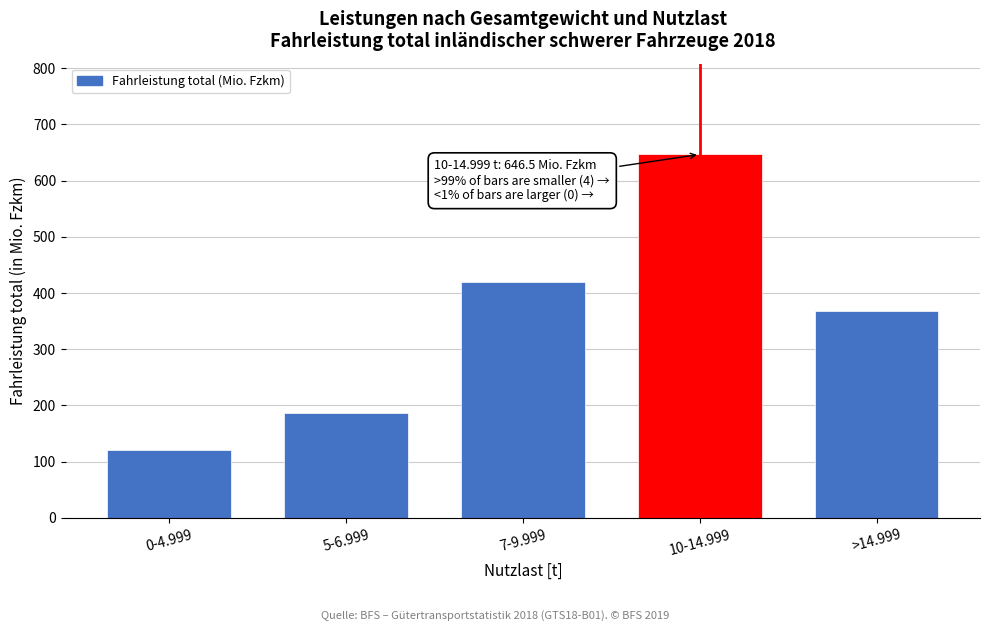

Reading right to left, what are all the values shown in this chart?

>14.999=368.1	10-14.999=646.5	7-9.999=419.9	5-6.999=187.3	0-4.999=120.9